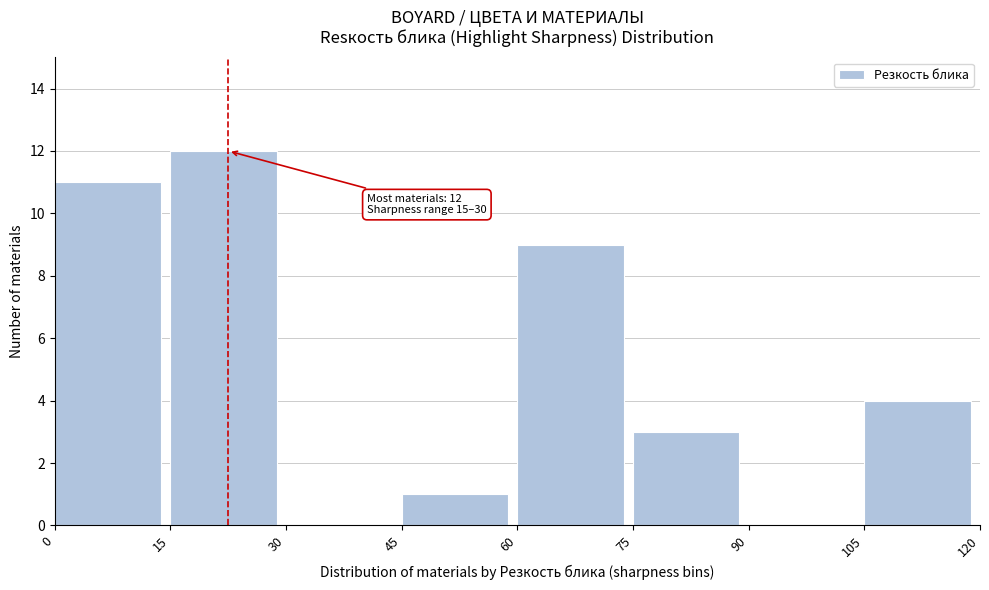

Which range on the x-axis has the tallest bar?

15 to 30